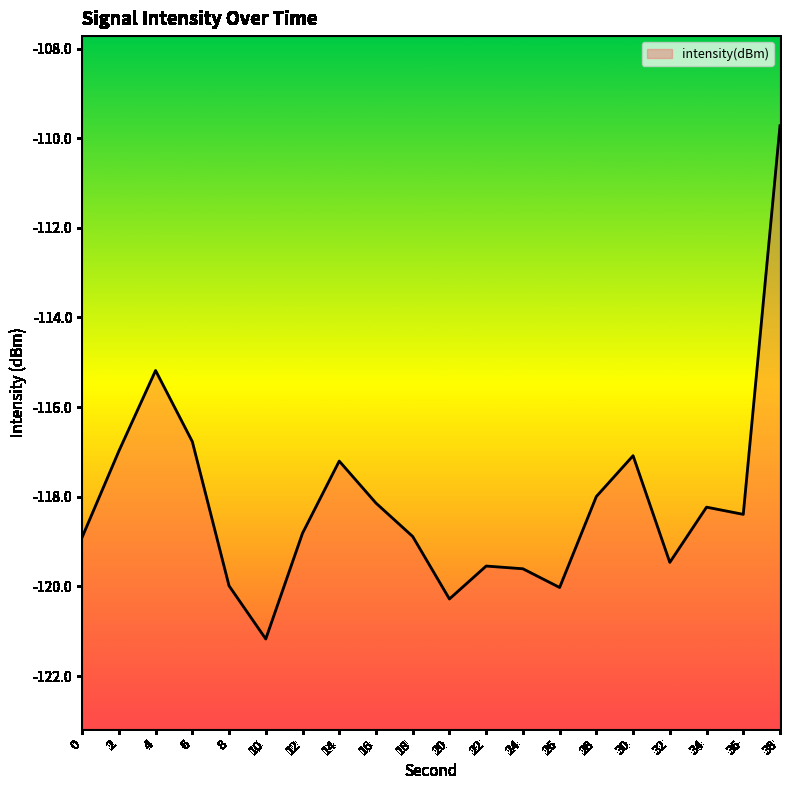

The chart shows a value of -121.2 at 10. True or false?

True